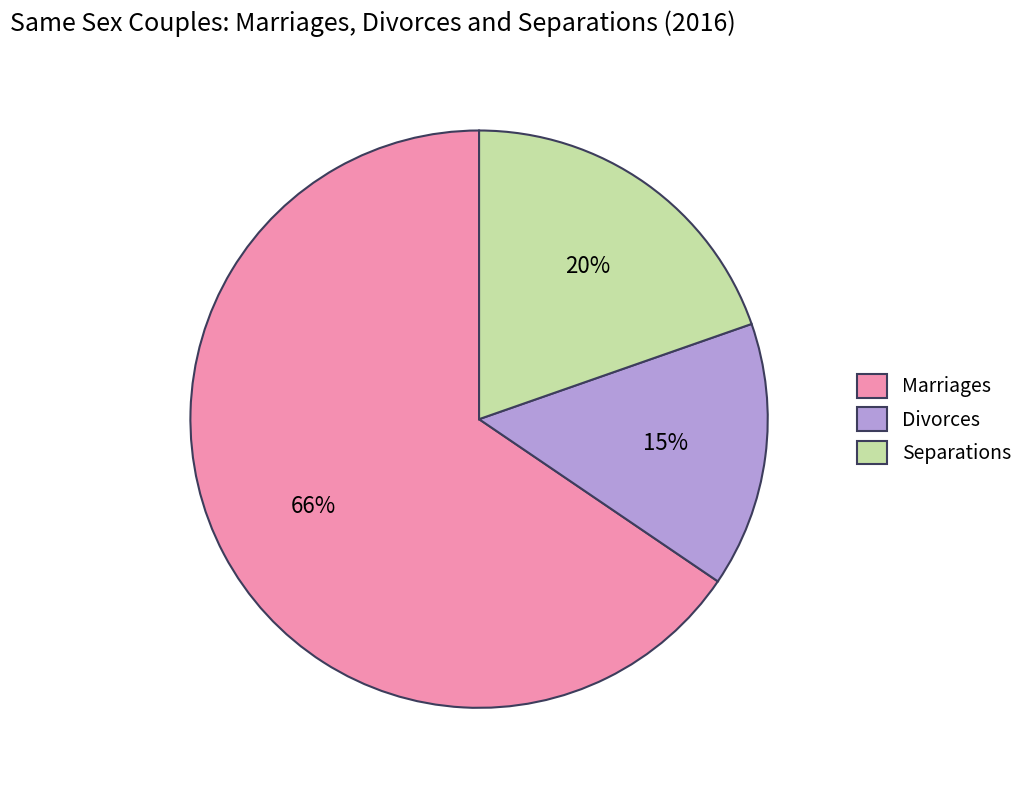

Count the number of slices in the pie.

3